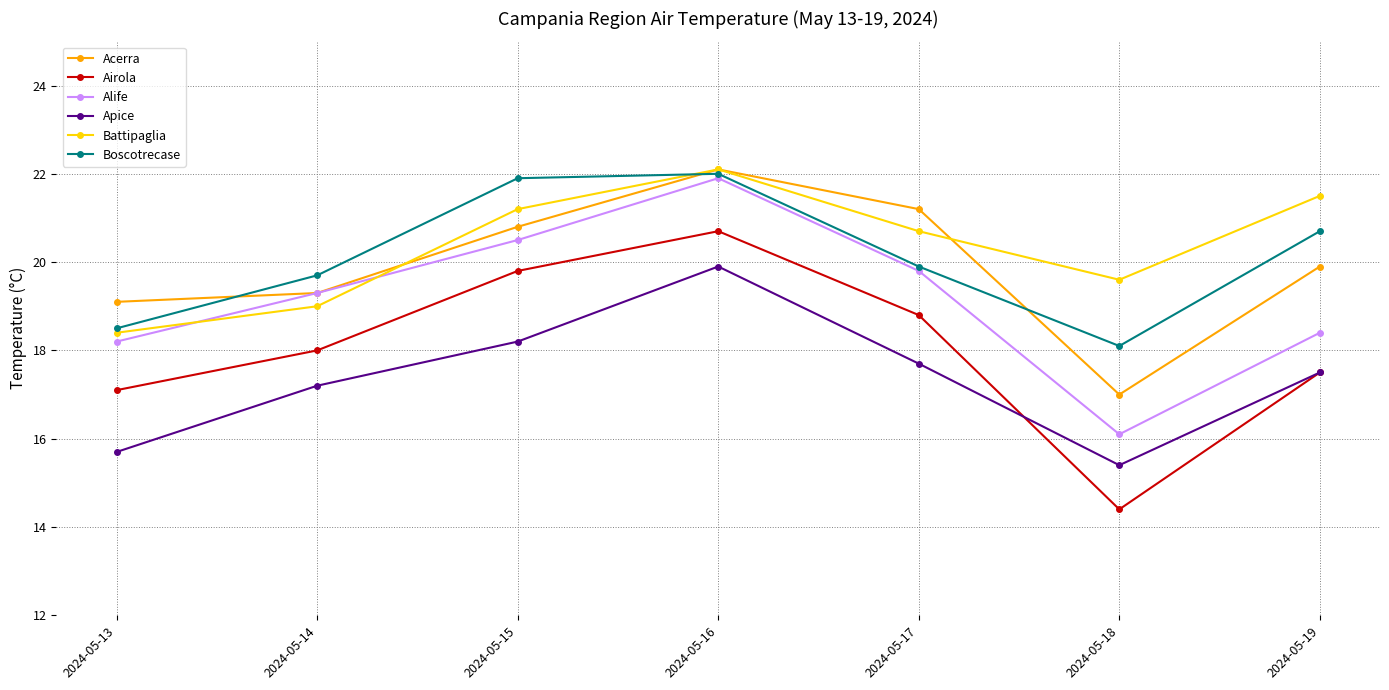

What is the difference between the maximum and minimum values in the Airola series?

6.3